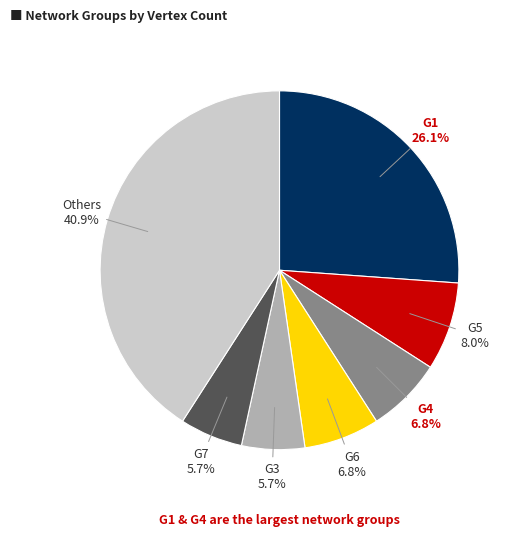

Does any single category account for the majority?

No